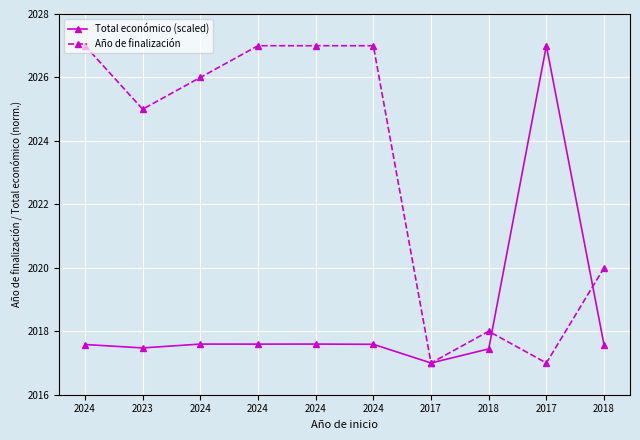

Which series has the largest total across all categories?

Año de finalización